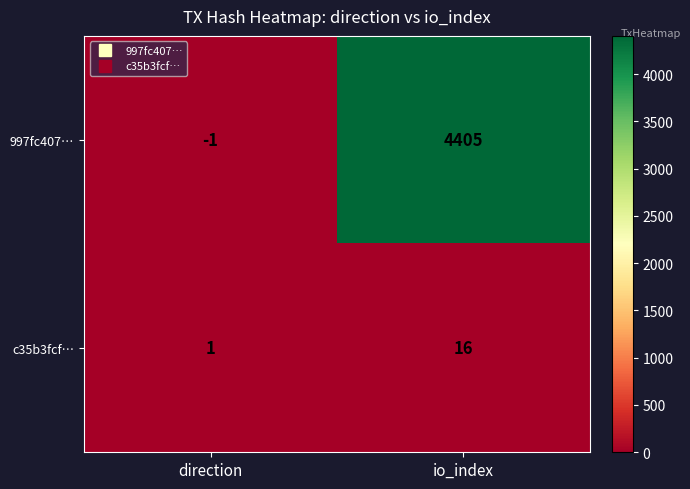

How many data points does each series have?

2